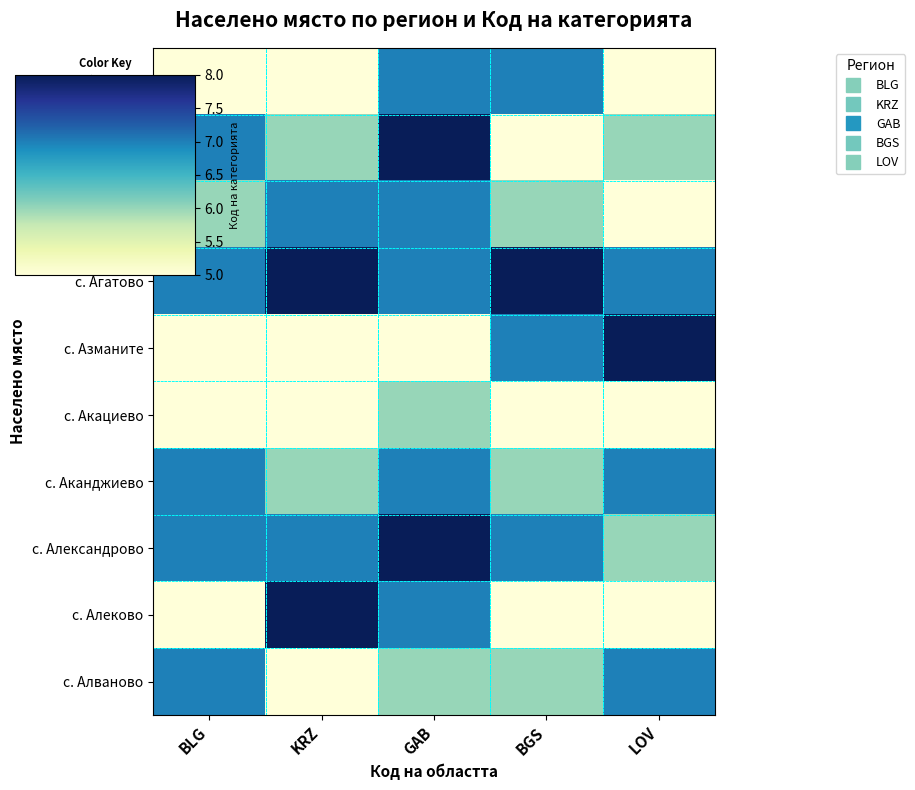

List the series in order of their peak value, lowest first.

с. Акациево, с. Абланица, с. Аврен, с. Аканджиево, с. Алваново, с. Аврамово, с. Агатово, с. Азманите, с. Александрово, с. Алеково